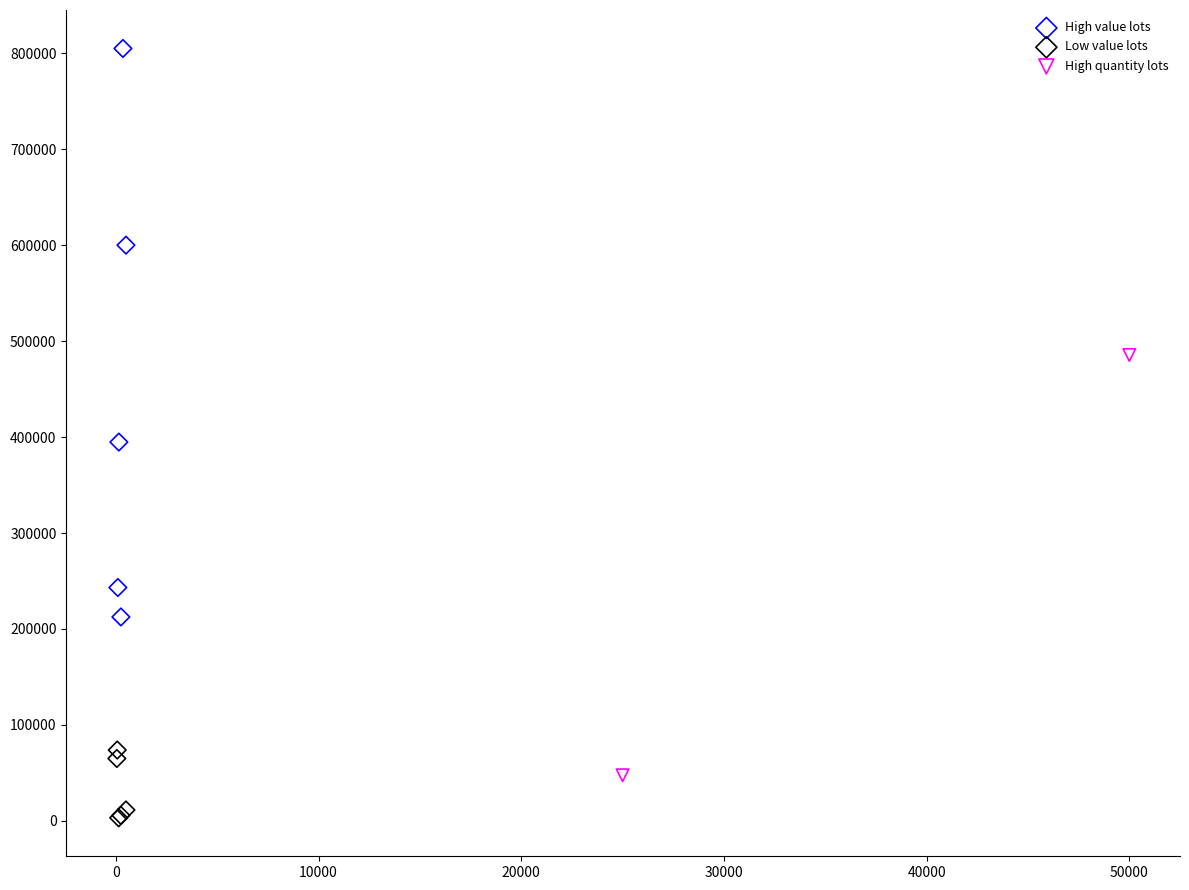

Which series reaches the maximum Y coordinate?

High value lots